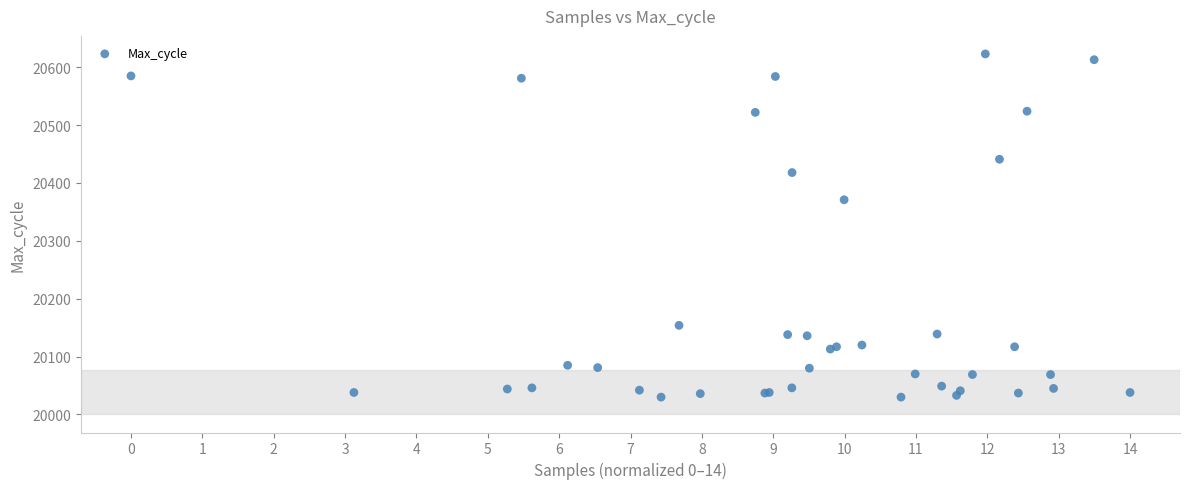

What Y value in the scatter plot is closest to 20326?

20371